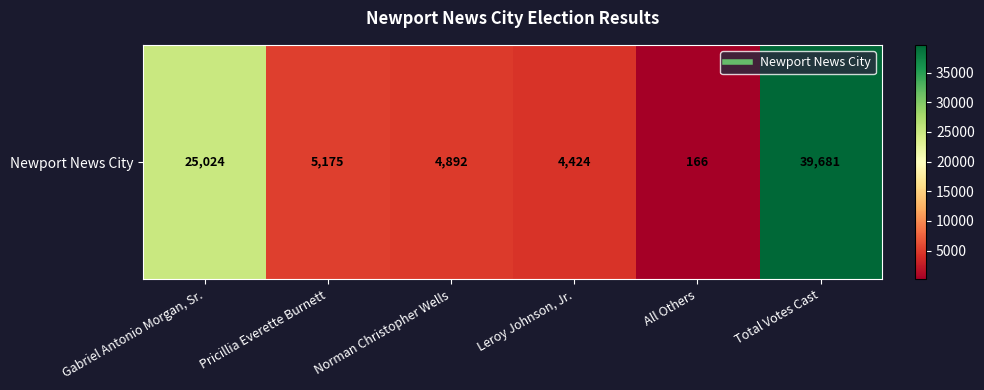

Reading left to right, what are all the values shown in this chart?

Gabriel Antonio Morgan, Sr.=25024	Pricillia Everette Burnett=5175	Norman Christopher Wells=4892	Leroy Johnson, Jr.=4424	All Others=166	Total Votes Cast=39681